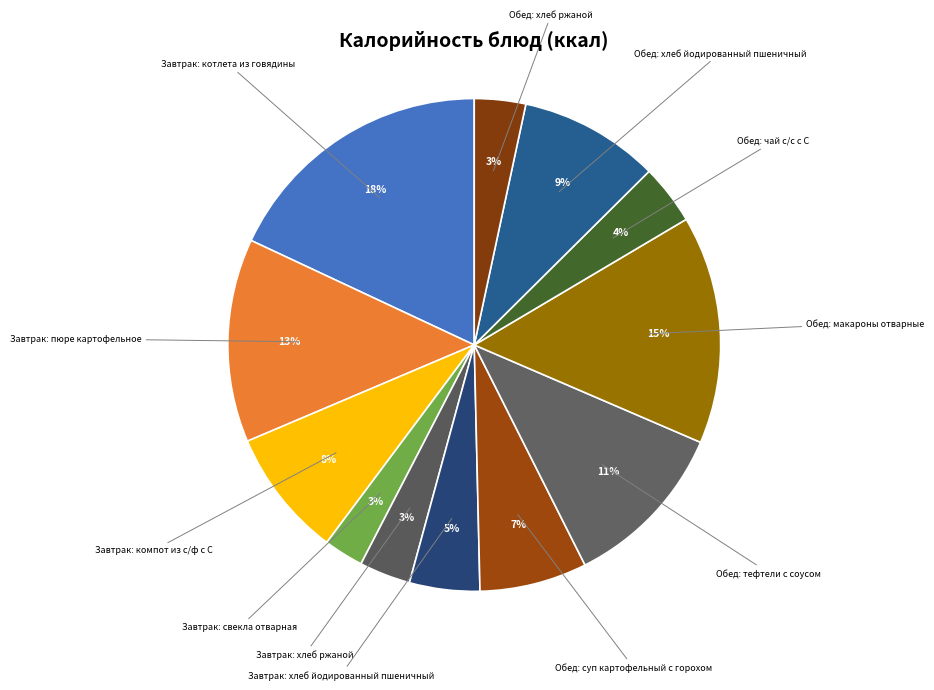

To the nearest percent, what is the average slice percentage?

8%